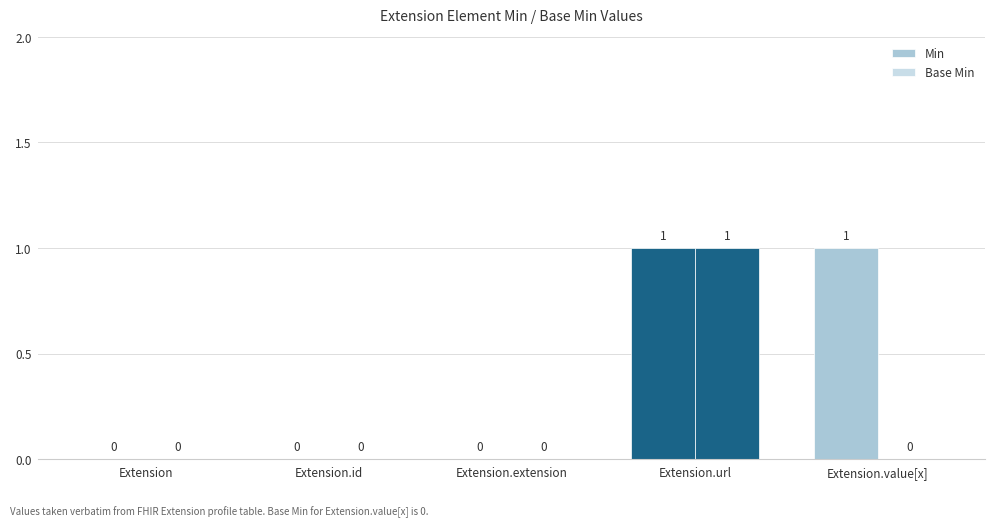

List the labels in order of Min value, largest first.

Extension.url, Extension.value[x], Extension, Extension.id, Extension.extension